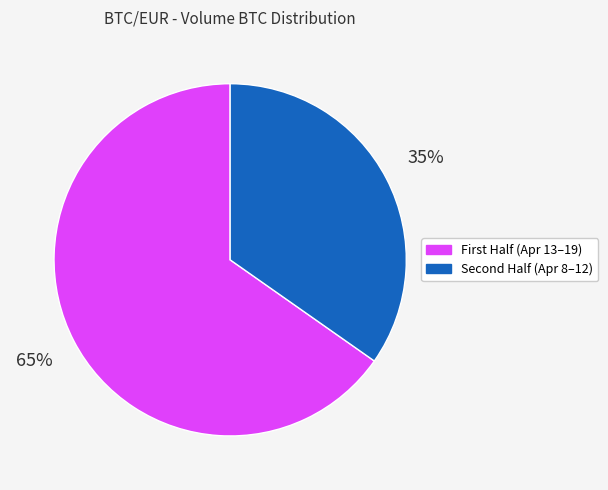

Is there a majority slice in this chart?

Yes